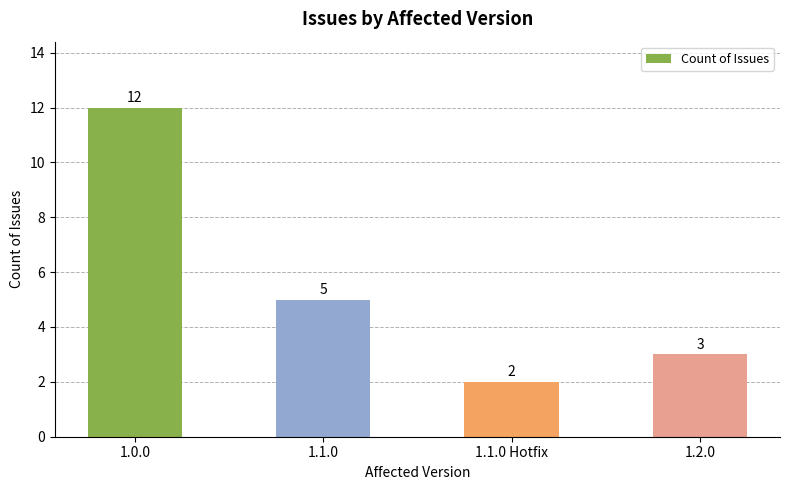

Are the bars horizontal?

No